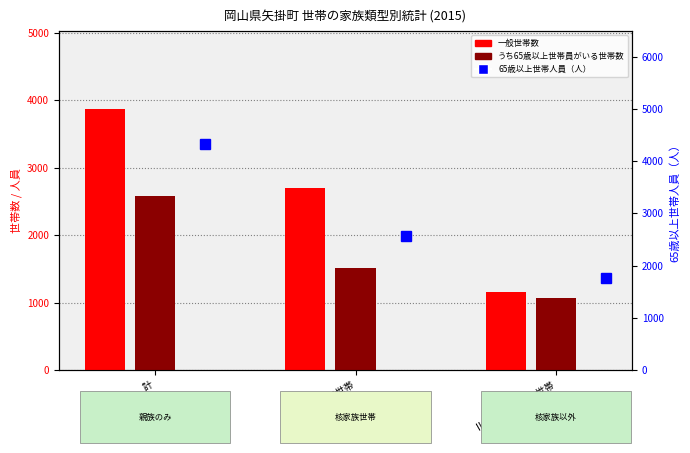

What are all the series names shown in the legend?

一般世帯数, うち65歳以上世帯員がいる世帯数, 65歳以上世帯人員（人）